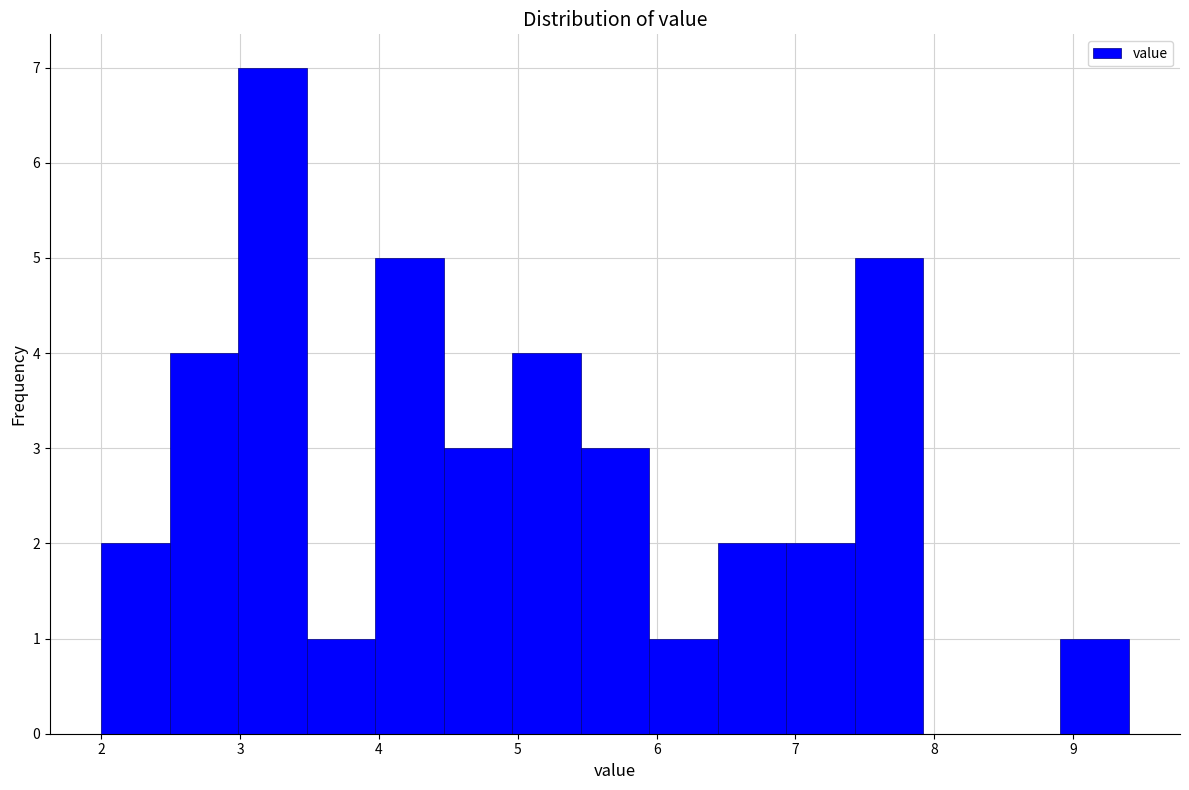

Which range on the x-axis has the tallest bar?

3.0 to 3.5